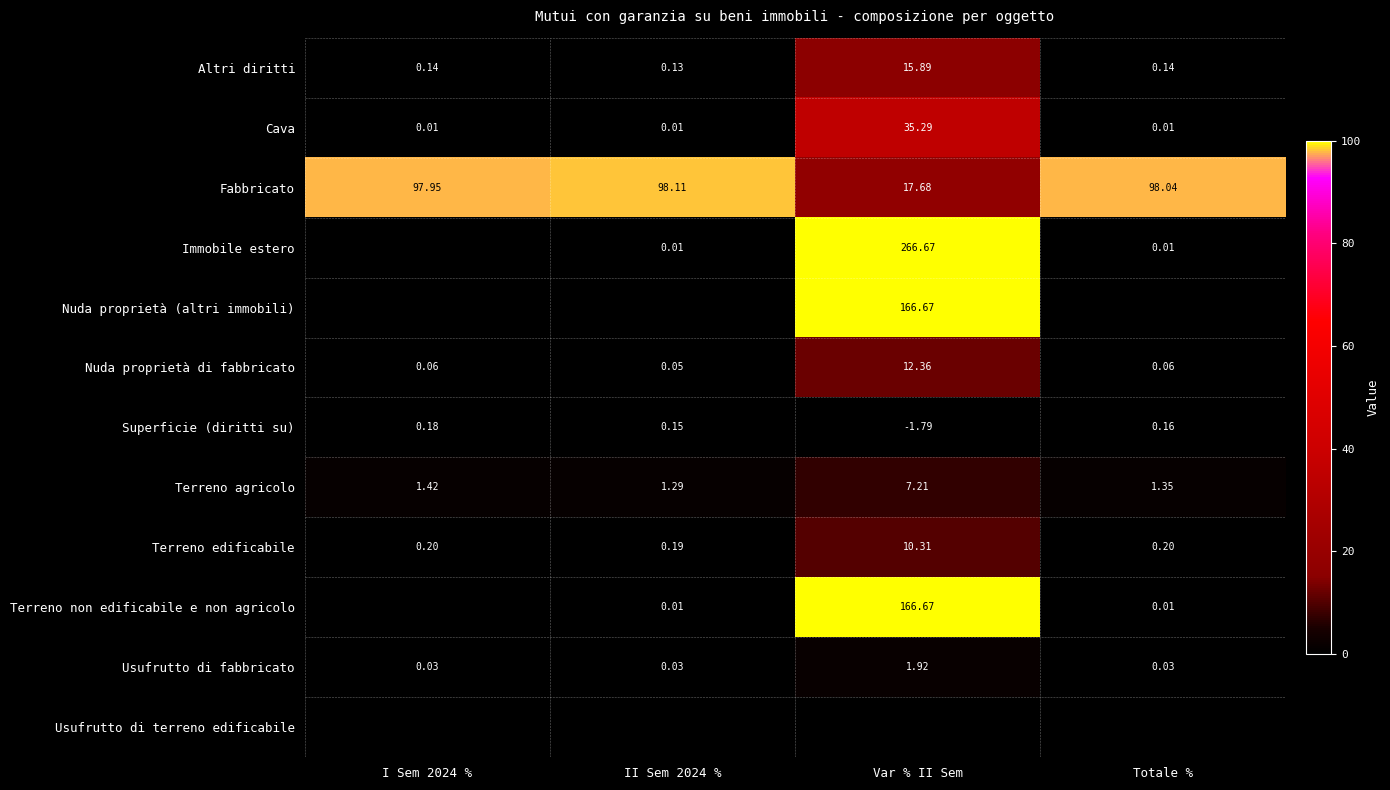

True or false: Altri diritti has a value of 0.1 at I Sem 2024 %.

True